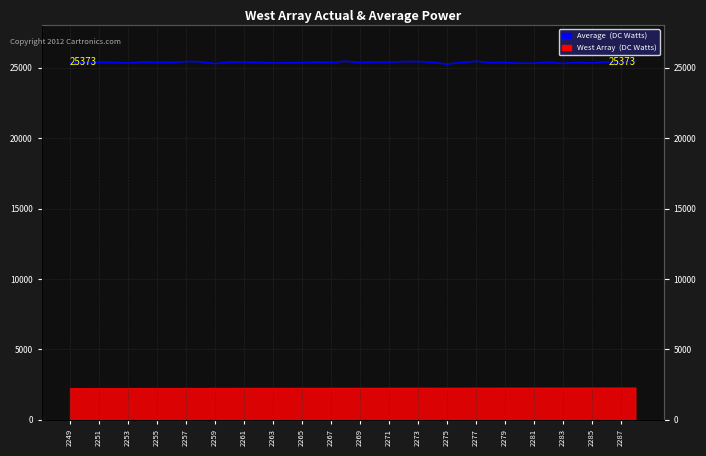

Reading left to right, list all the values displayed in this chart.

25373	25365	25392	25367	25324	25395	25379	25371	25434	25412	25287	25395	25396	25369	25328	25341	25359	25390	25370	25448	25366	25397	25391	25425	25433	25378	25248	25367	25448	25356	25362	25313	25314	25381	25296	25370	25329	25404	25411	25449